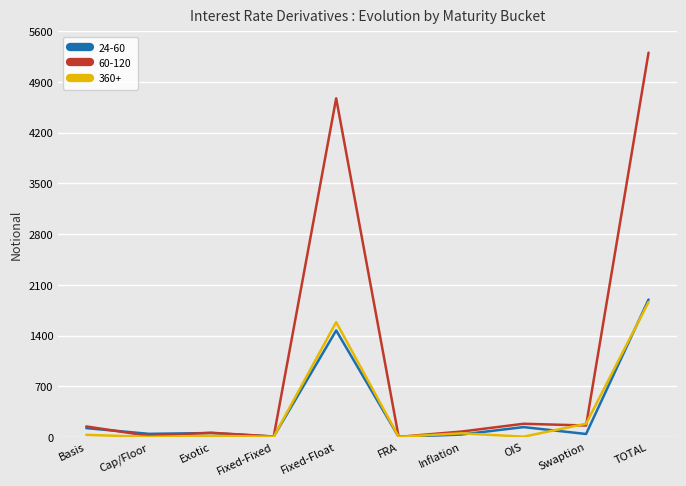

What is the greatest value displayed?

5307